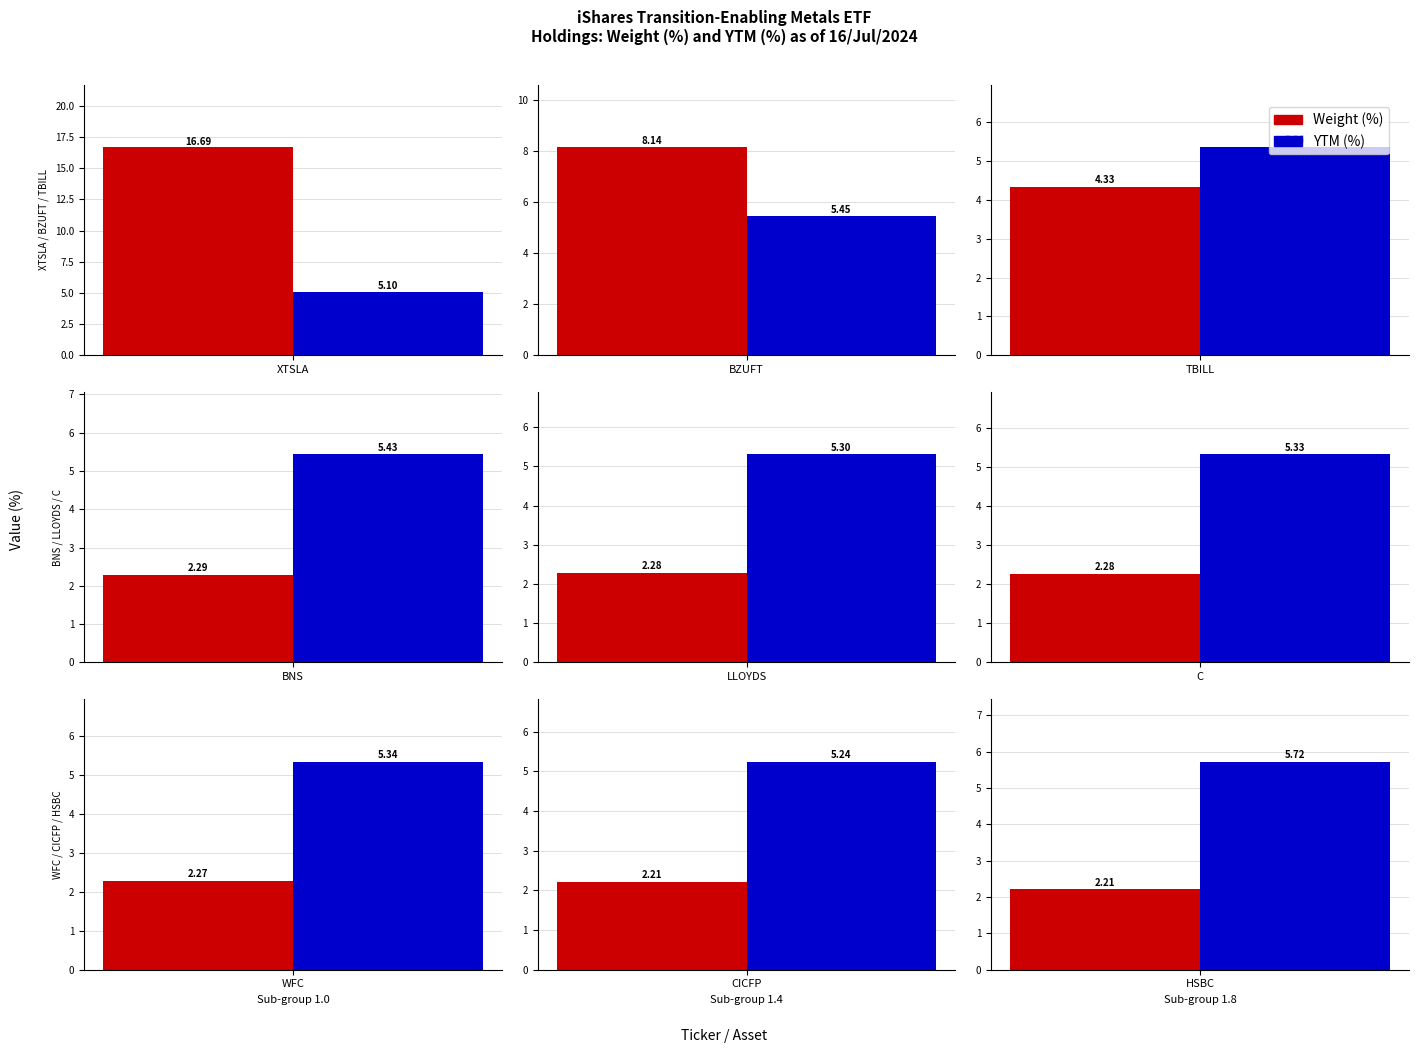

At how many categories does at least one series exceed 12?

1